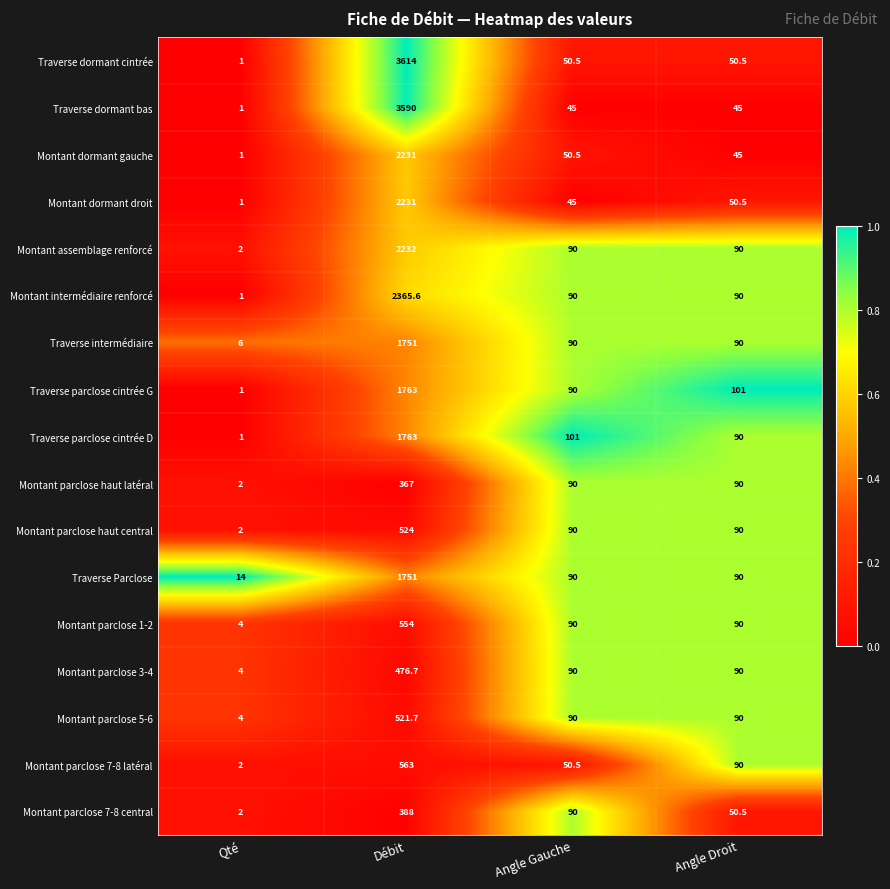

What is the difference between the second highest and minimum values in the Montant parclose 1-2 series?

86.0